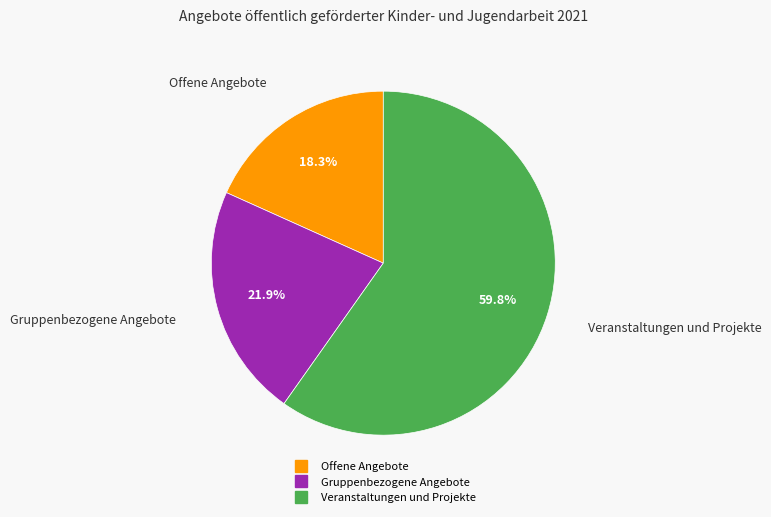

Rank the categories by value from highest to lowest.

Veranstaltungen und Projekte, Gruppenbezogene Angebote, Offene Angebote